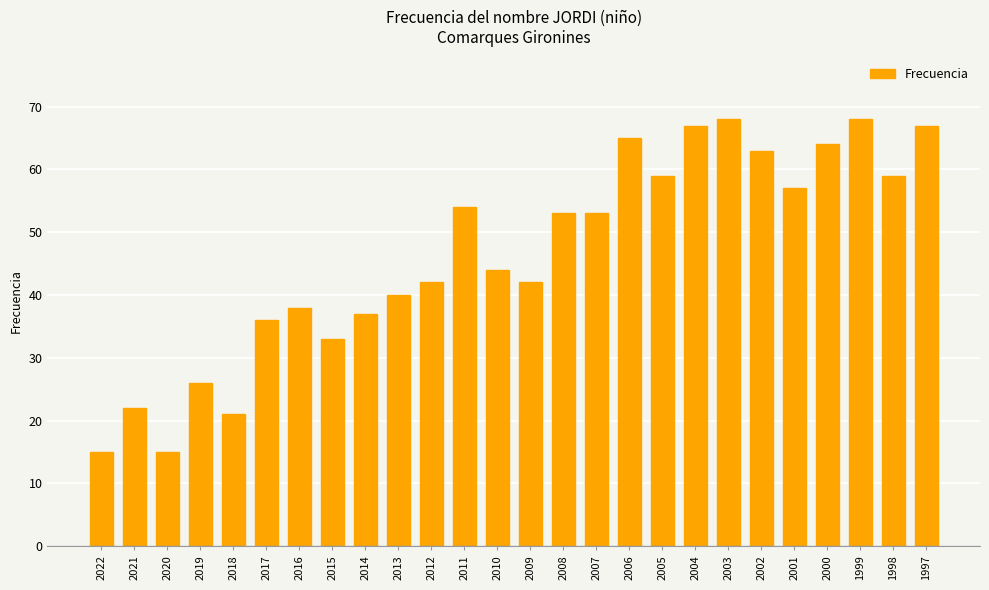

How many values are below 53?

13